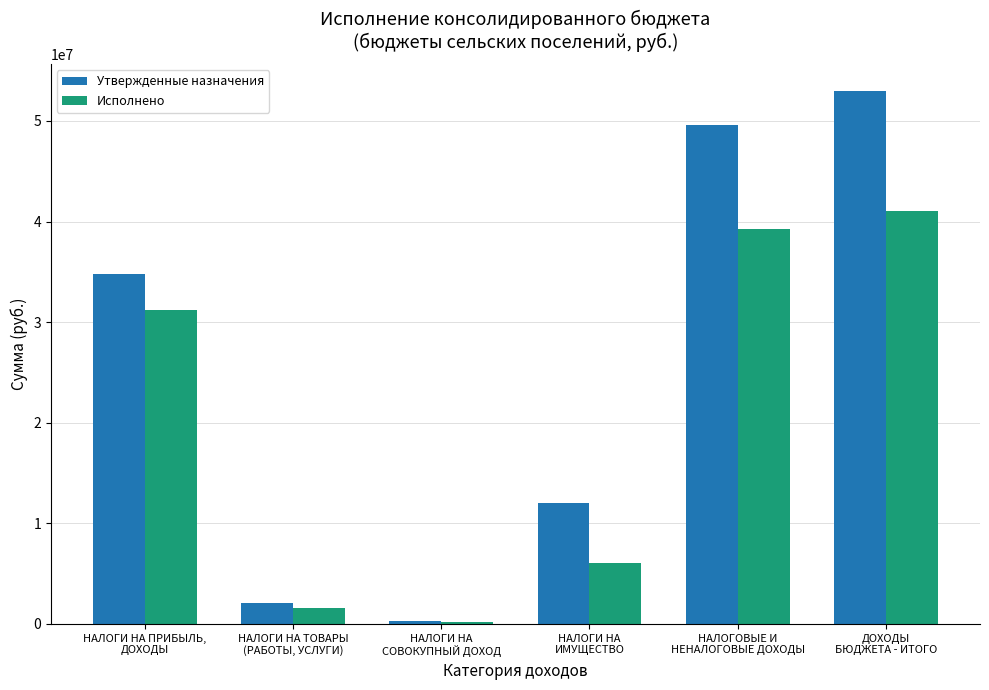

Reading left to right, transcribe all the data shown in this chart.

Утвержденные назначения: НАЛОГИ НА ПРИБЫЛЬ,
ДОХОДЫ=34825000.0	НАЛОГИ НА ТОВАРЫ
(РАБОТЫ, УСЛУГИ)=2115000.0	НАЛОГИ НА
СОВОКУПНЫЙ ДОХОД=310000.0	НАЛОГИ НА
ИМУЩЕСТВО=12060000.0	НАЛОГОВЫЕ И
НЕНАЛОГОВЫЕ ДОХОДЫ=49625000.0	ДОХОДЫ
БЮДЖЕТА - ИТОГО=52985600.0
Исполнено: НАЛОГИ НА ПРИБЫЛЬ,
ДОХОДЫ=31186463.6	НАЛОГИ НА ТОВАРЫ
(РАБОТЫ, УСЛУГИ)=1589339.9	НАЛОГИ НА
СОВОКУПНЫЙ ДОХОД=199262.7	НАЛОГИ НА
ИМУЩЕСТВО=6054718.1	НАЛОГОВЫЕ И
НЕНАЛОГОВЫЕ ДОХОДЫ=39226348.9	ДОХОДЫ
БЮДЖЕТА - ИТОГО=41059388.8